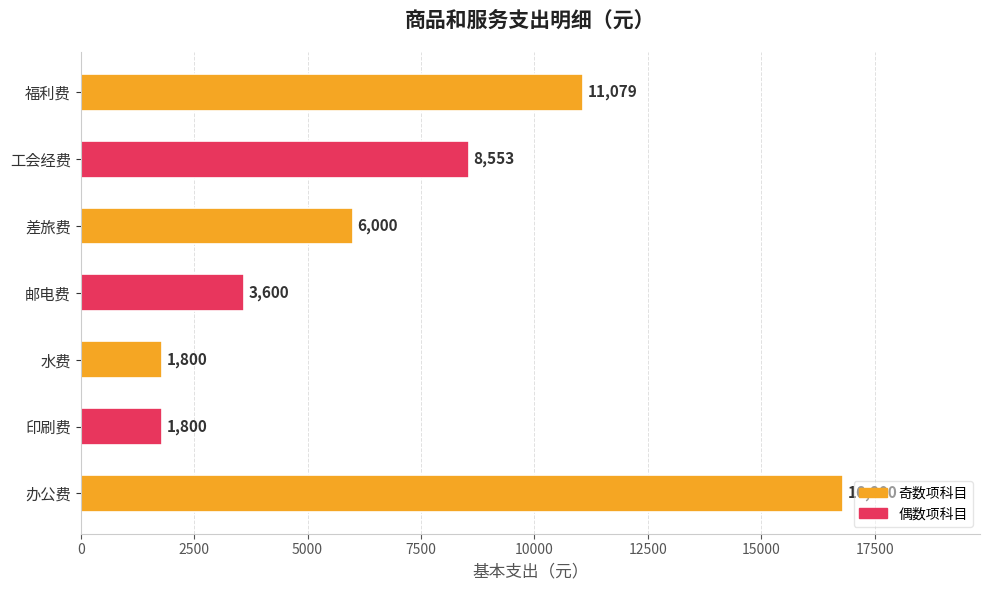

How many values are below 6000?

3